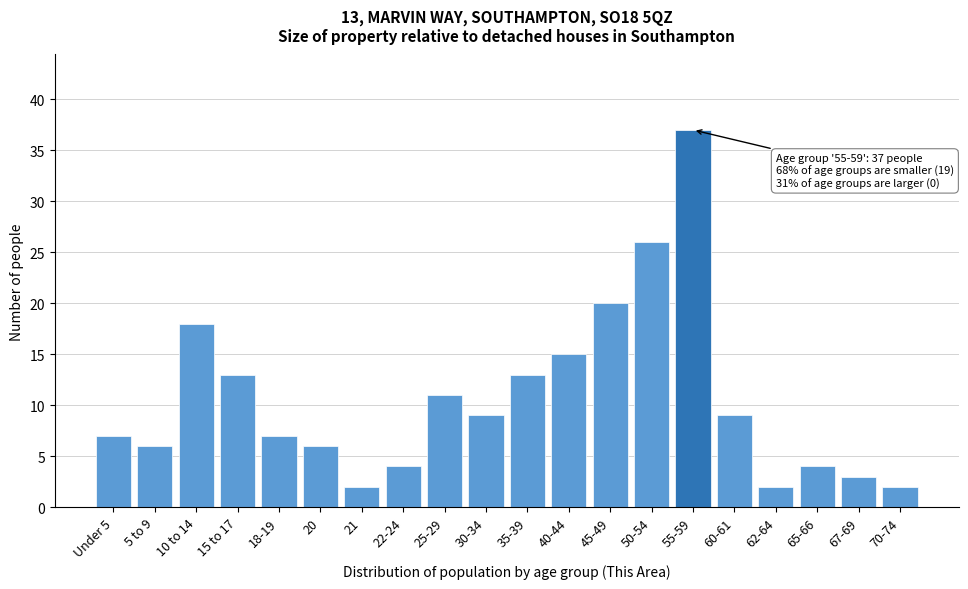

Reading left to right, what are all the values shown in this chart?

7	6	18	13	7	6	2	4	11	9	13	15	20	26	37	9	2	4	3	2